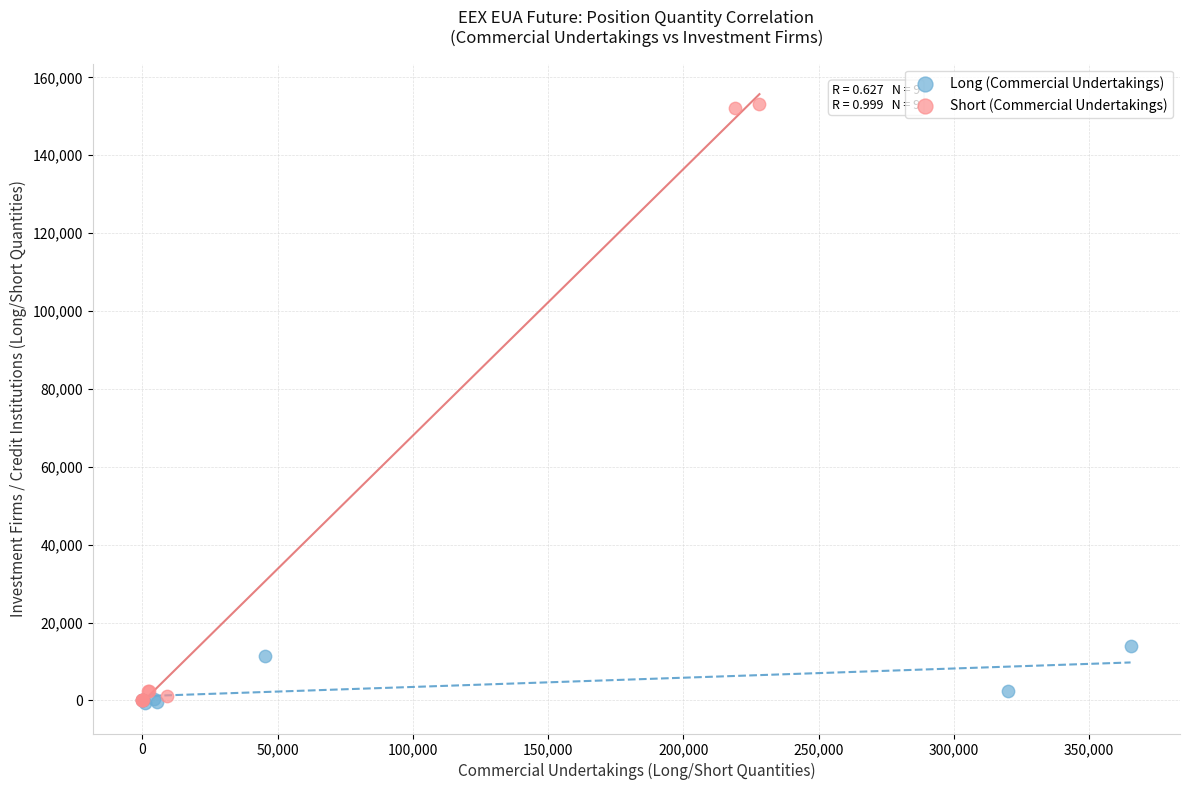

What are all the series names shown in the legend?

Long (Commercial Undertakings), Short (Commercial Undertakings)